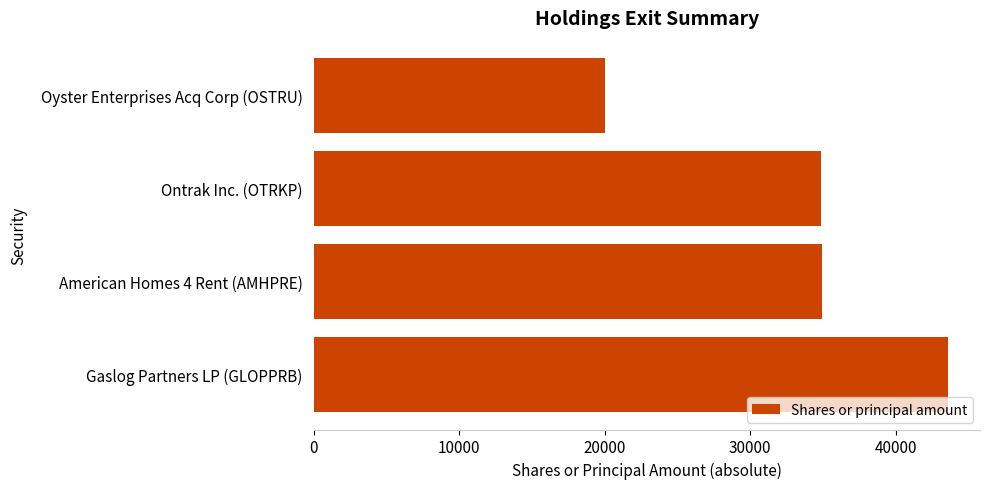

Approximately how many times larger is the value at Gaslog Partners LP (GLOPPRB) compared to Ontrak Inc. (OTRKP)?

1.3